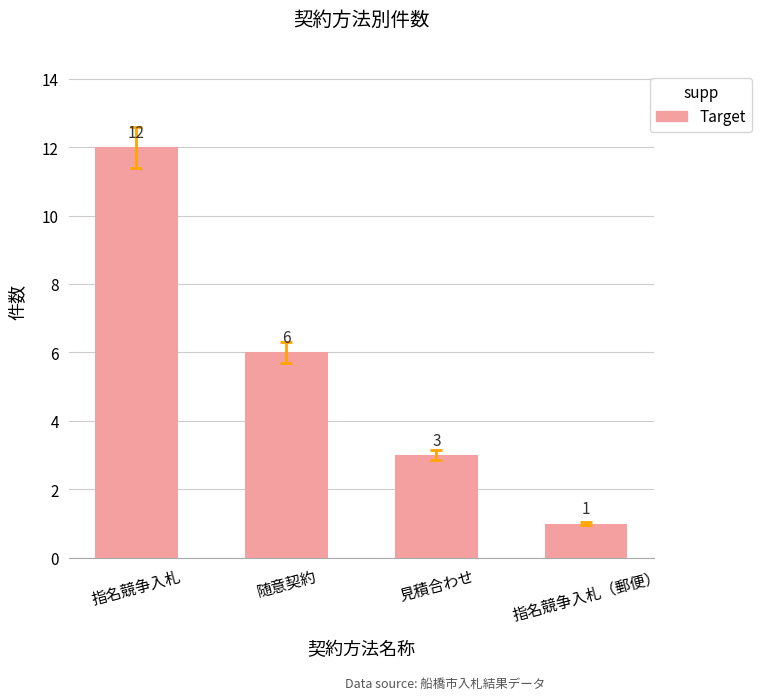

Count the number of data series in this chart.

1